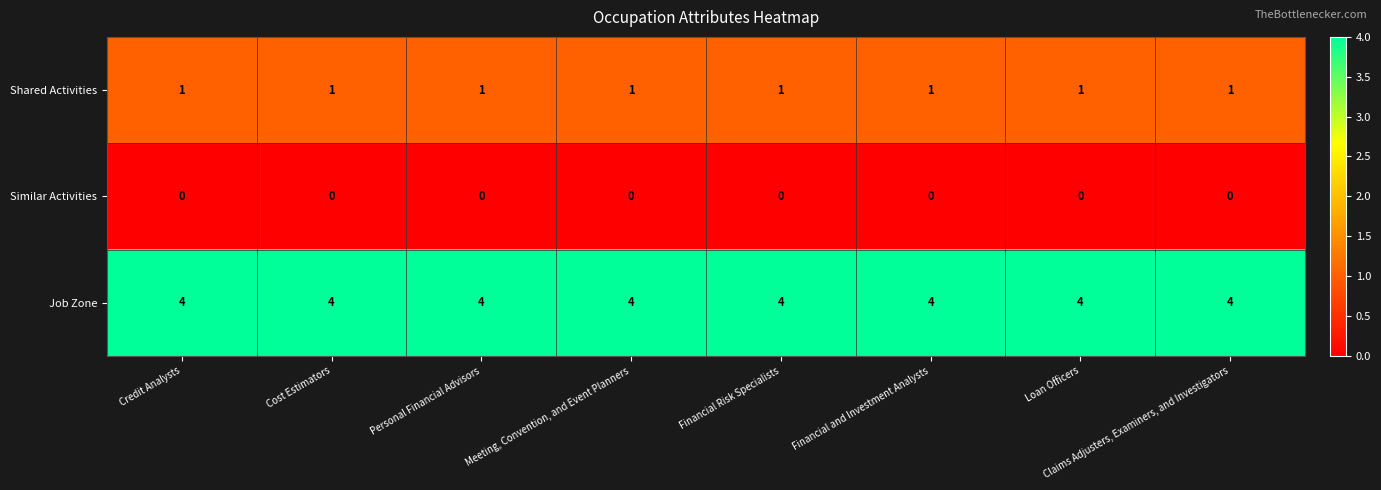

What is the spread (max minus min) of values at Personal Financial Advisors?

4